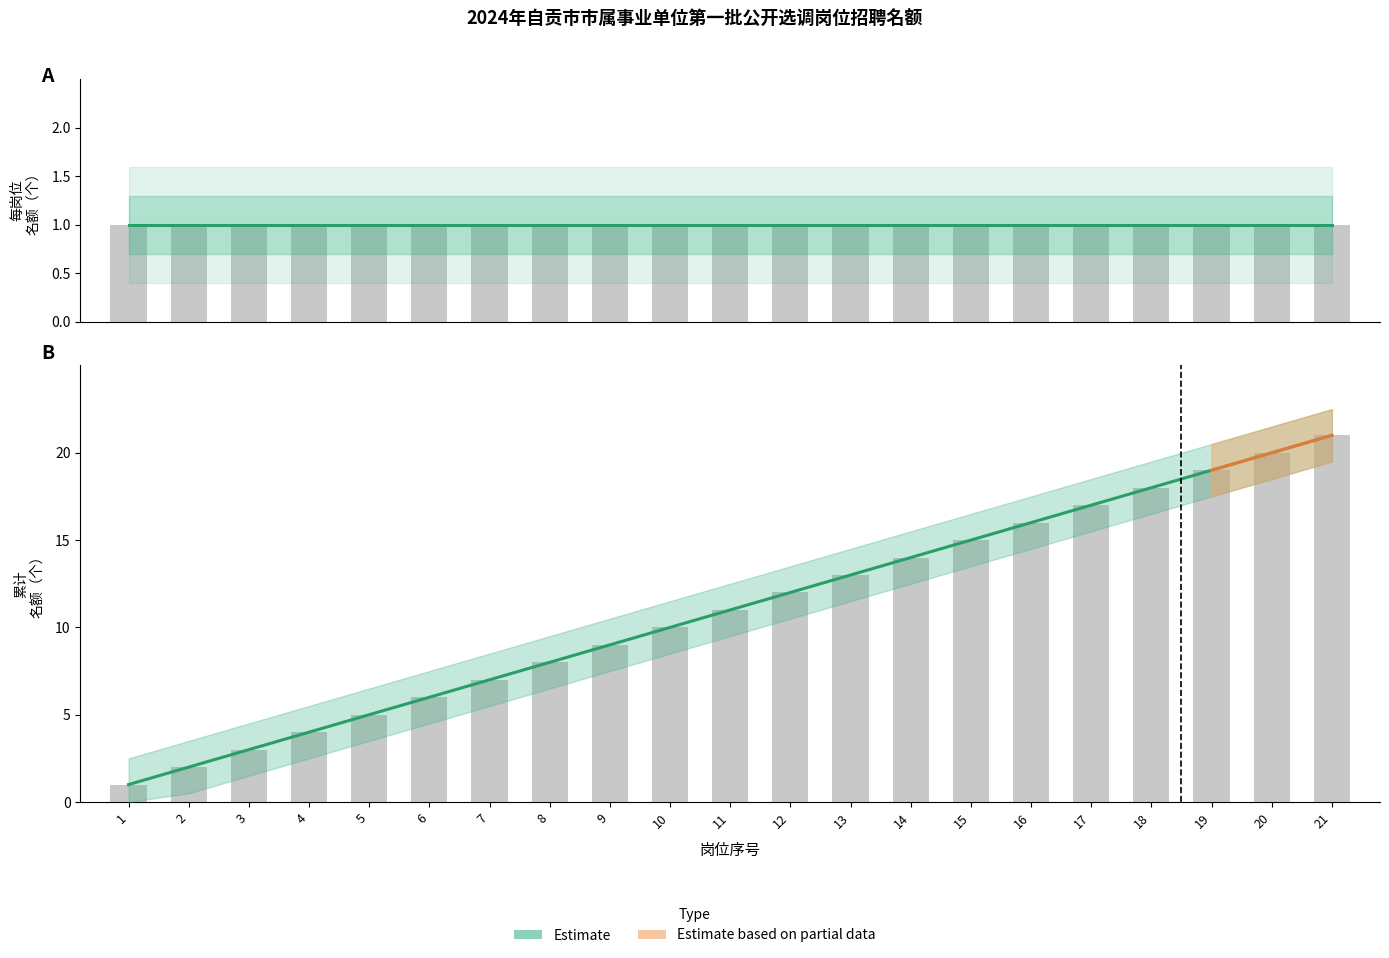

What is the smallest value displayed?

1